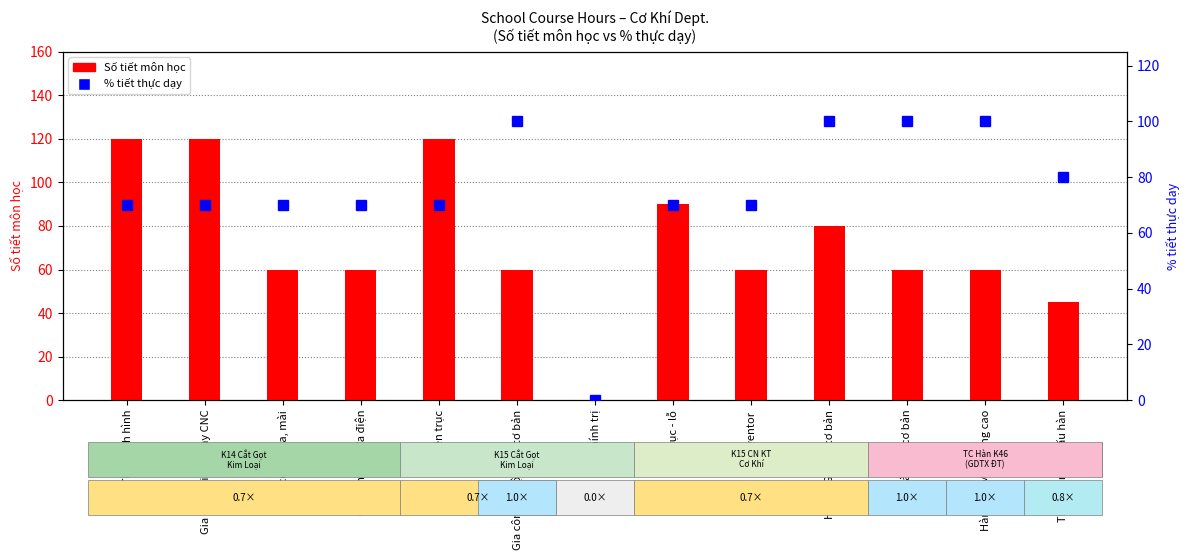

The value of % tiết thực dạy at Gia công doa, mài is 21. True or false?

False